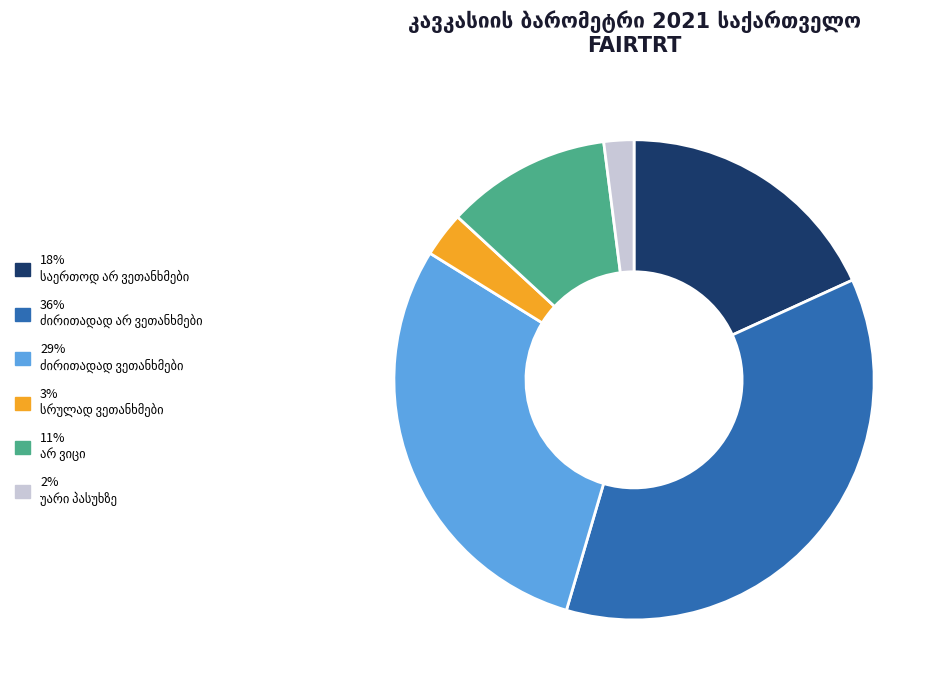

Is there a majority slice in this chart?

No